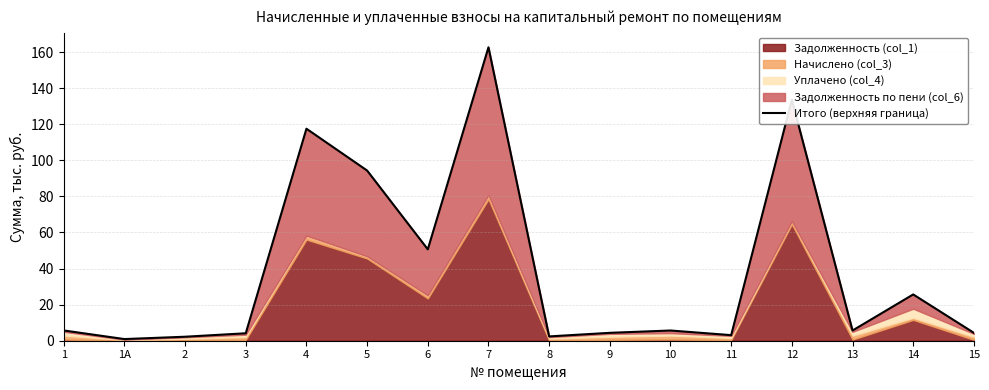

Rank the categories by value from lowest to highest.

1А, 2, 8, 11, 3, 15, 9, 13, 10, 1, 14, 6, 5, 4, 12, 7